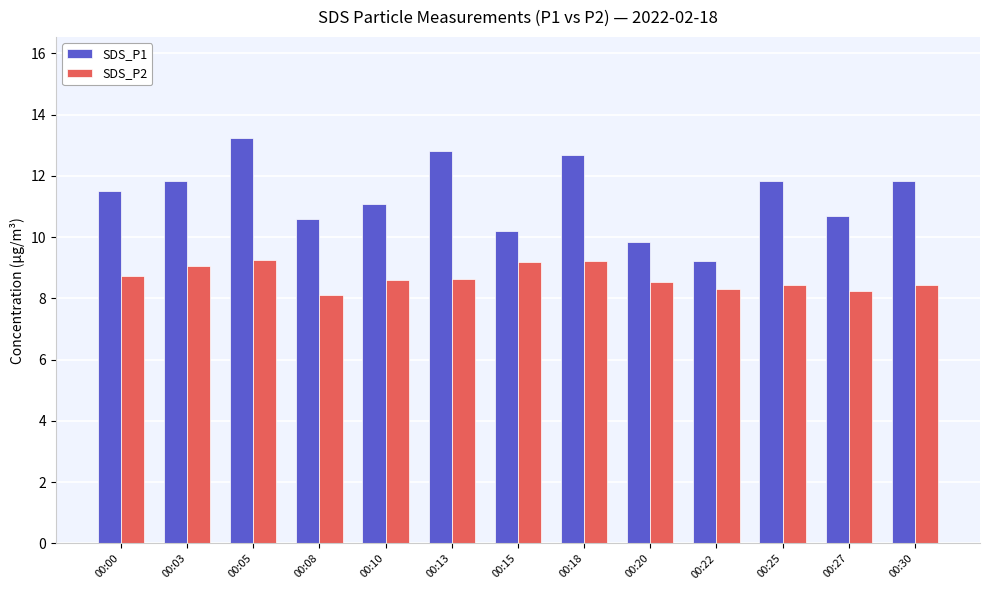

List the series in order of their overall mean, lowest first.

SDS_P2, SDS_P1